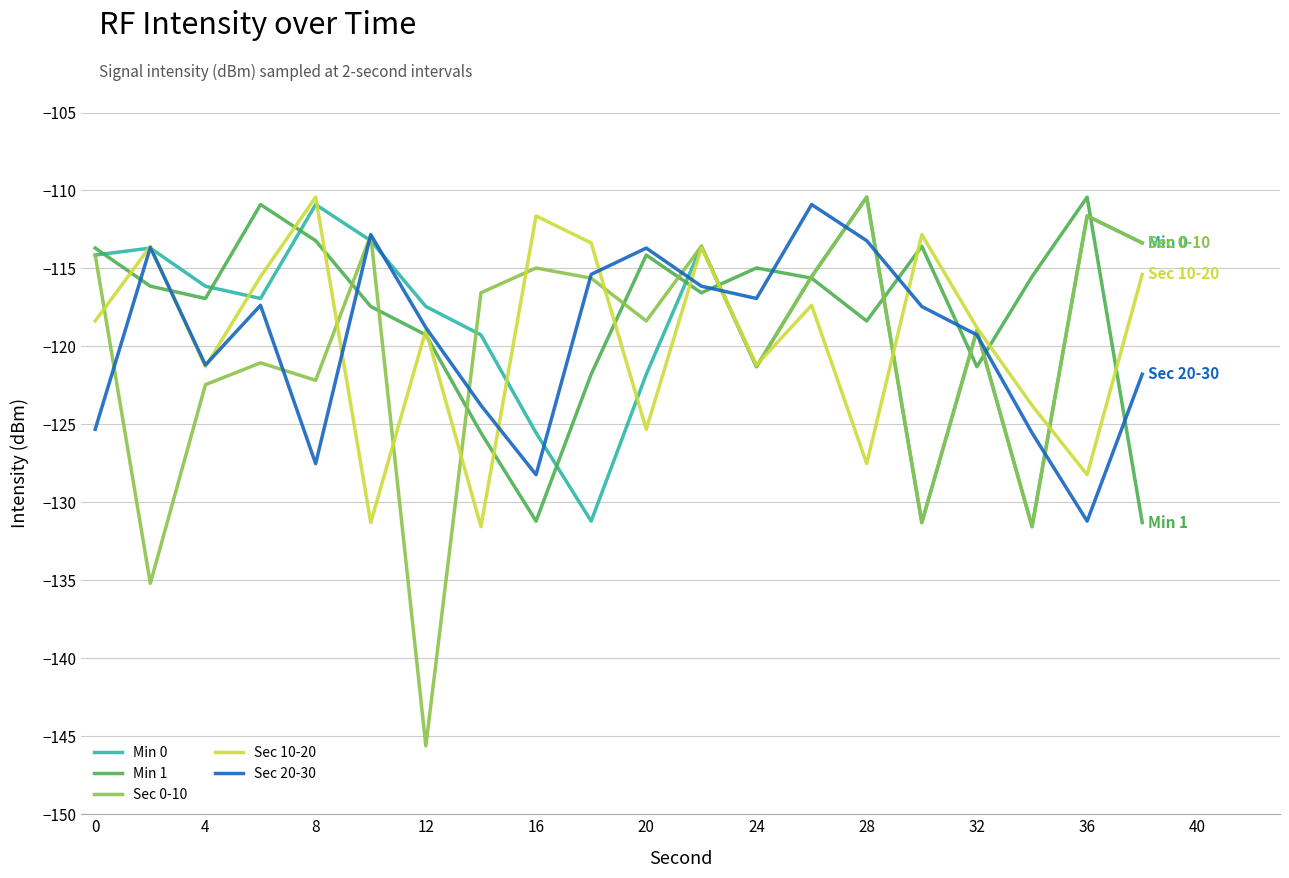

Which series has the largest range (max minus min)?

Sec 0-10